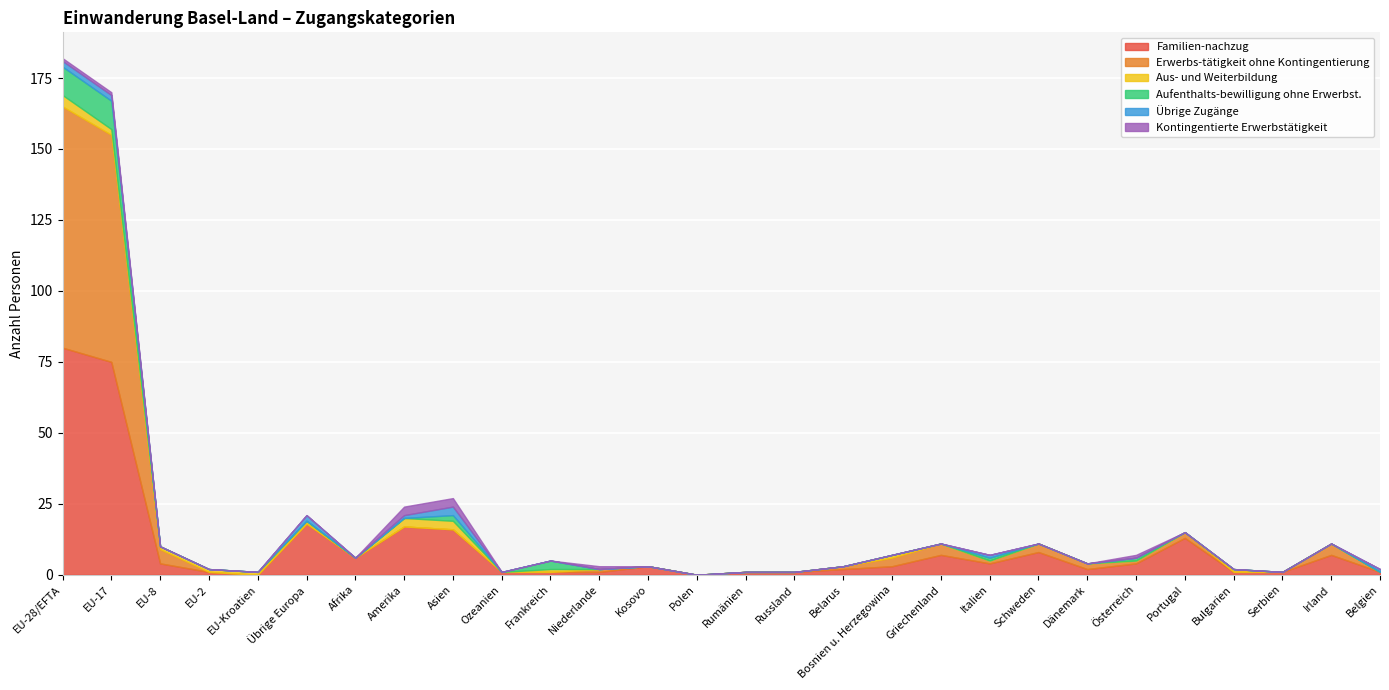

Which category has the lowest value across all series?

EU-Kroatien